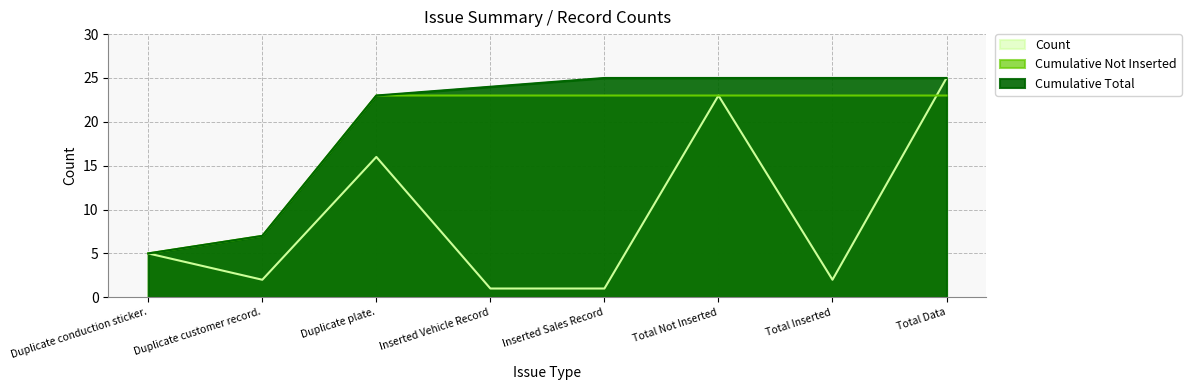

How many lines are shown in the chart?

3